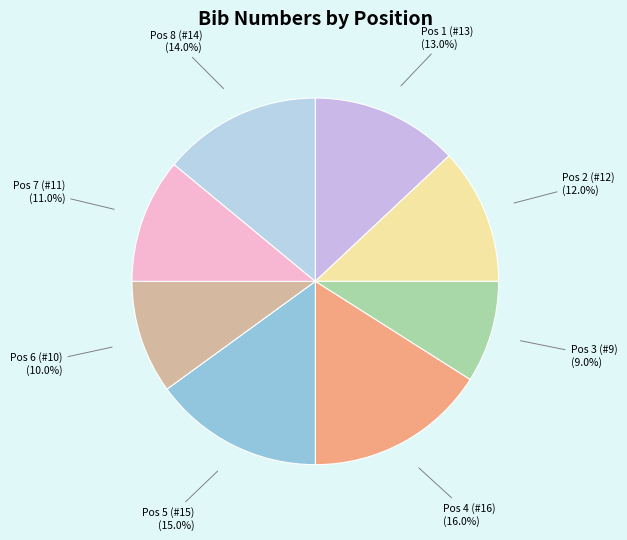

Rank the categories by value from highest to lowest.

Pos 4 (#16), Pos 5 (#15), Pos 8 (#14), Pos 1 (#13), Pos 2 (#12), Pos 7 (#11), Pos 6 (#10), Pos 3 (#9)